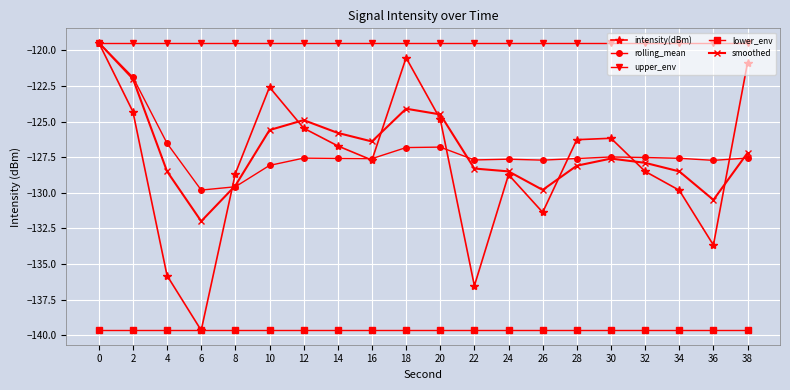

At 26, list the series in order from smallest to largest.

lower_env, intensity(dBm), smoothed, rolling_mean, upper_env